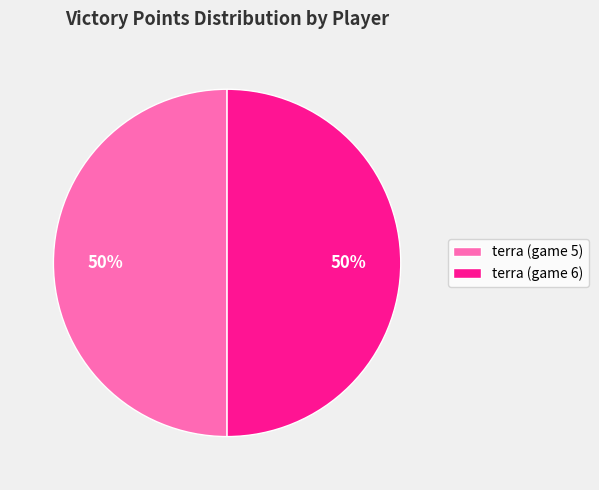

What percentage is the terra (game 5) slice, to the nearest percent?

50%